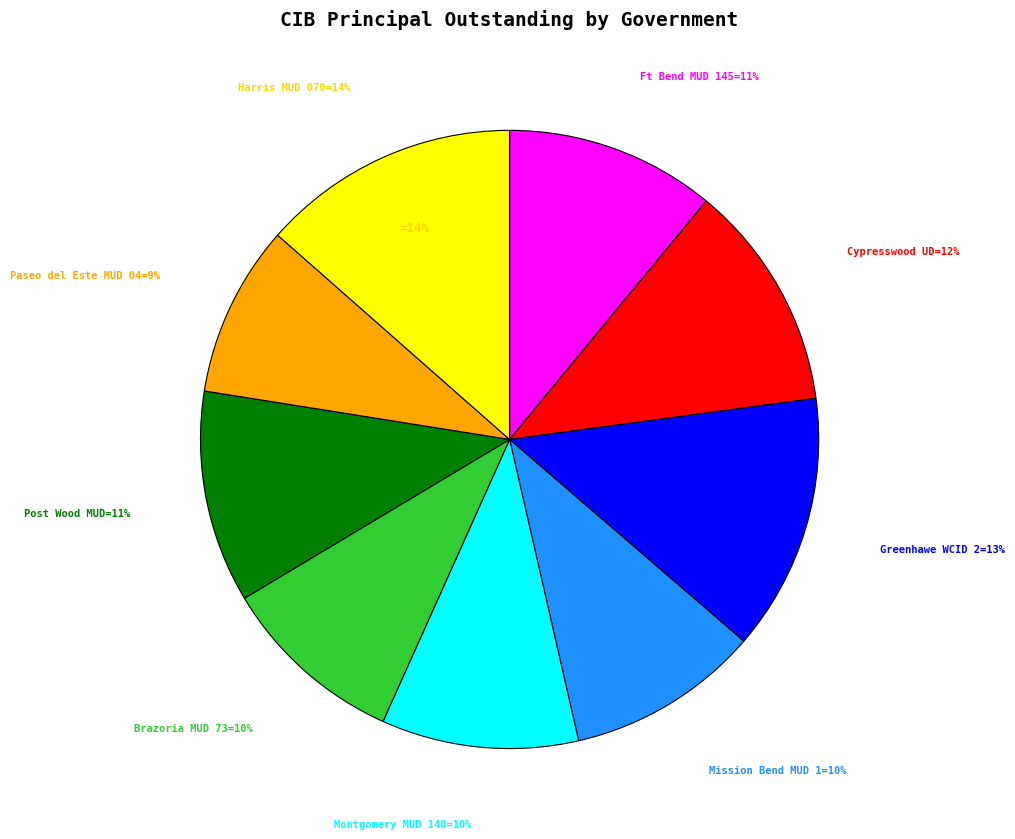

Between Fort Bend County MUD 145 and Mission Bend MUD 1, which is larger?

Fort Bend County MUD 145